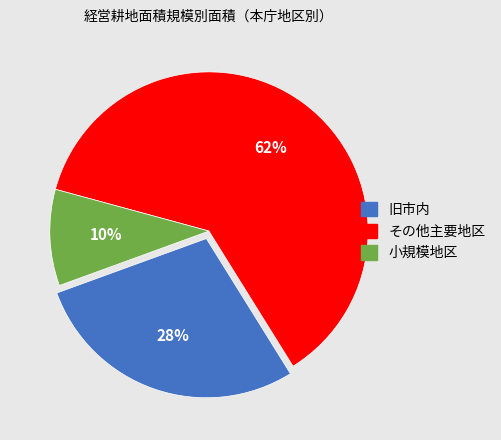

Is there any slice that represents more than half of the pie?

Yes